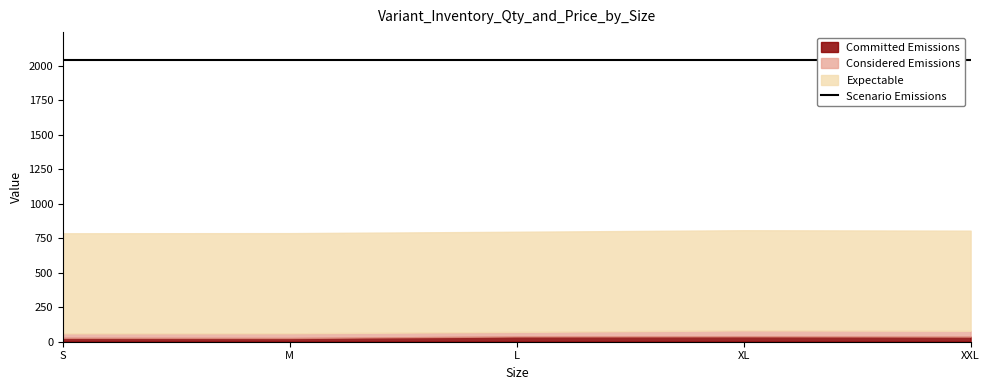

What is the difference between the maximum and minimum values in the Committed Emissions series?

12